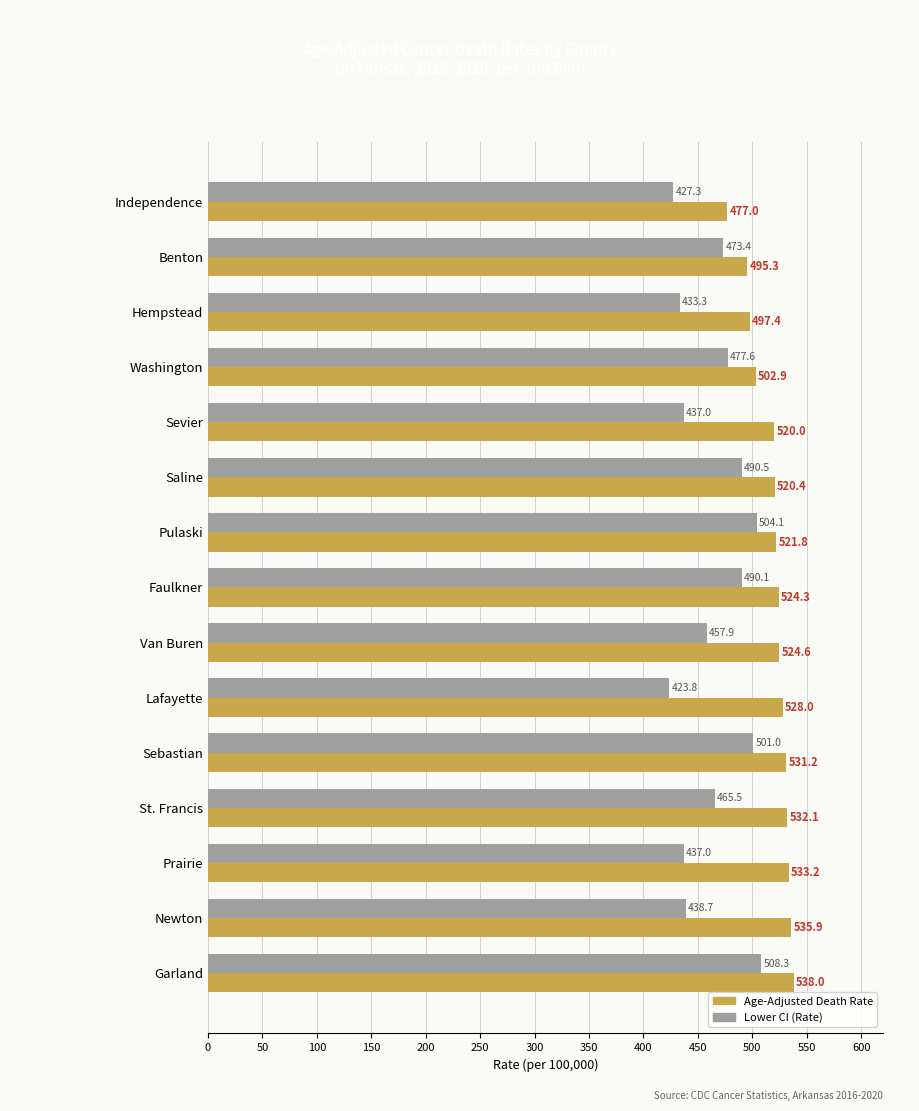

What is the difference between the second highest and minimum values in the Age-Adjusted Death Rate series?

58.9